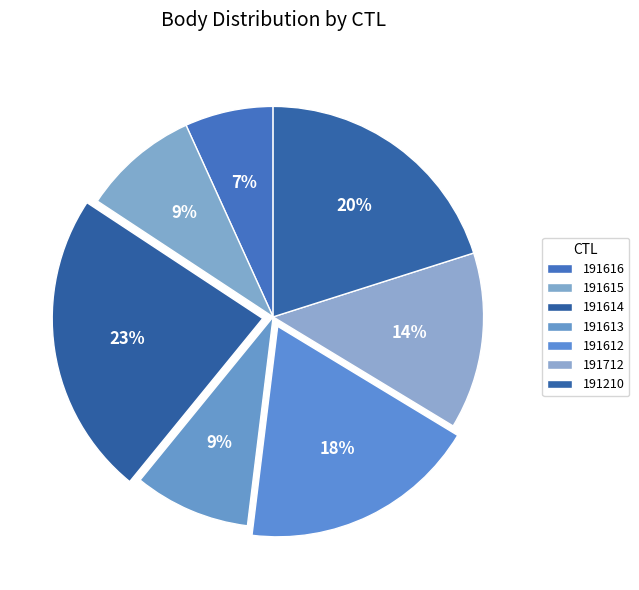

To the nearest percent, what percentage of the pie is 191613?

9%